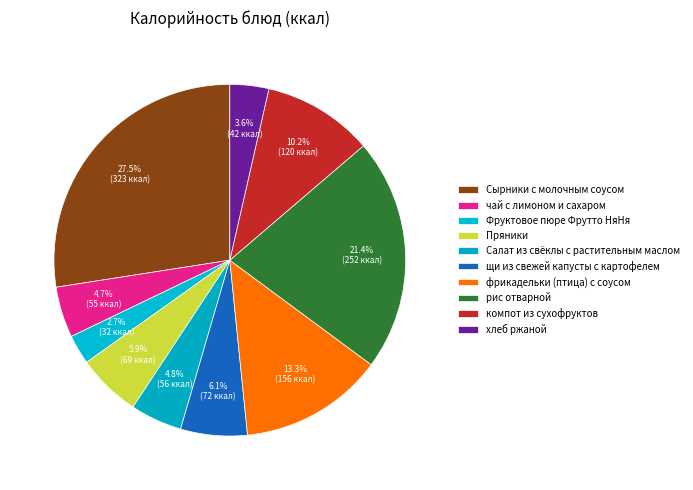

Rank the categories by value from lowest to highest.

Фруктовое пюре Фрутто НяНя, хлеб ржаной, чай с лимоном и сахаром, Салат из свёклы с растительным маслом, Пряники, щи из свежей капусты с картофелем, компот из сухофруктов, фрикадельки (птица) с соусом, рис отварной, Сырники с молочным соусом